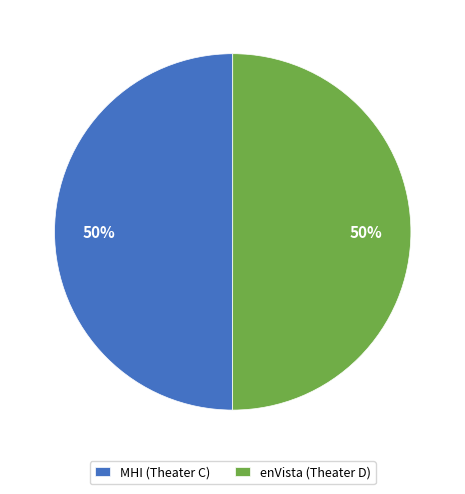

To the nearest percent, what portion does MHI (Theater C) represent?

50%